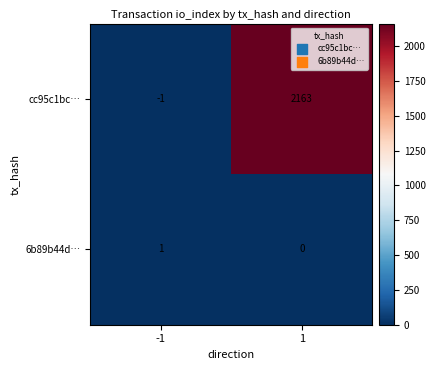

Between -1 and 1, which series saw the biggest shift?

cc95c1bc…